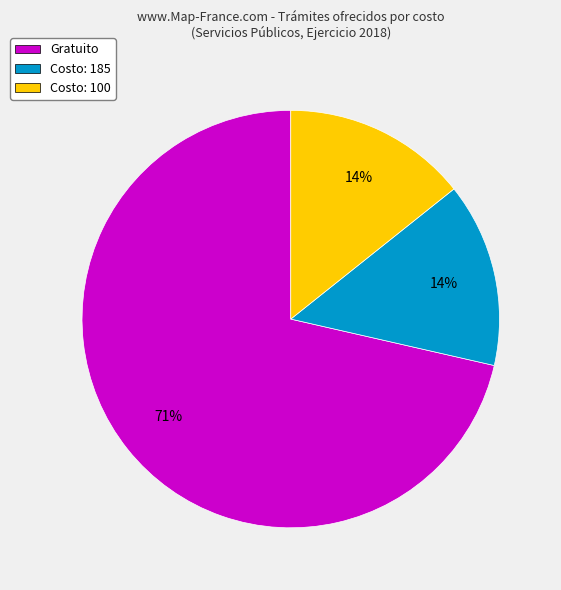

Is there a majority slice in this chart?

Yes